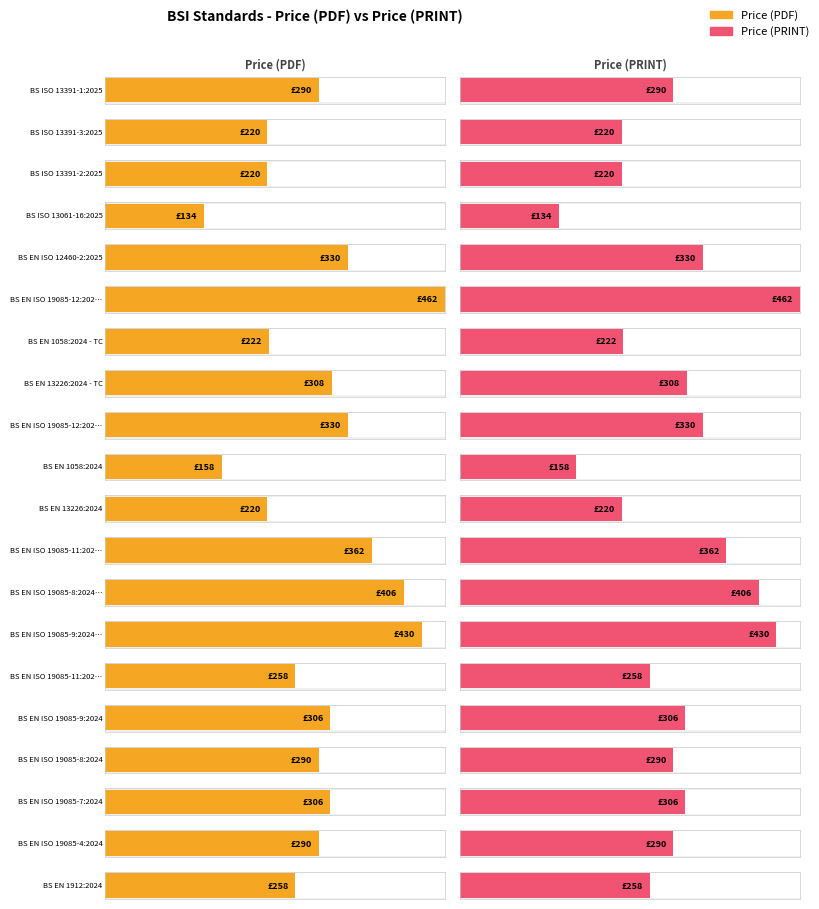

How many distinct data groups are displayed?

2